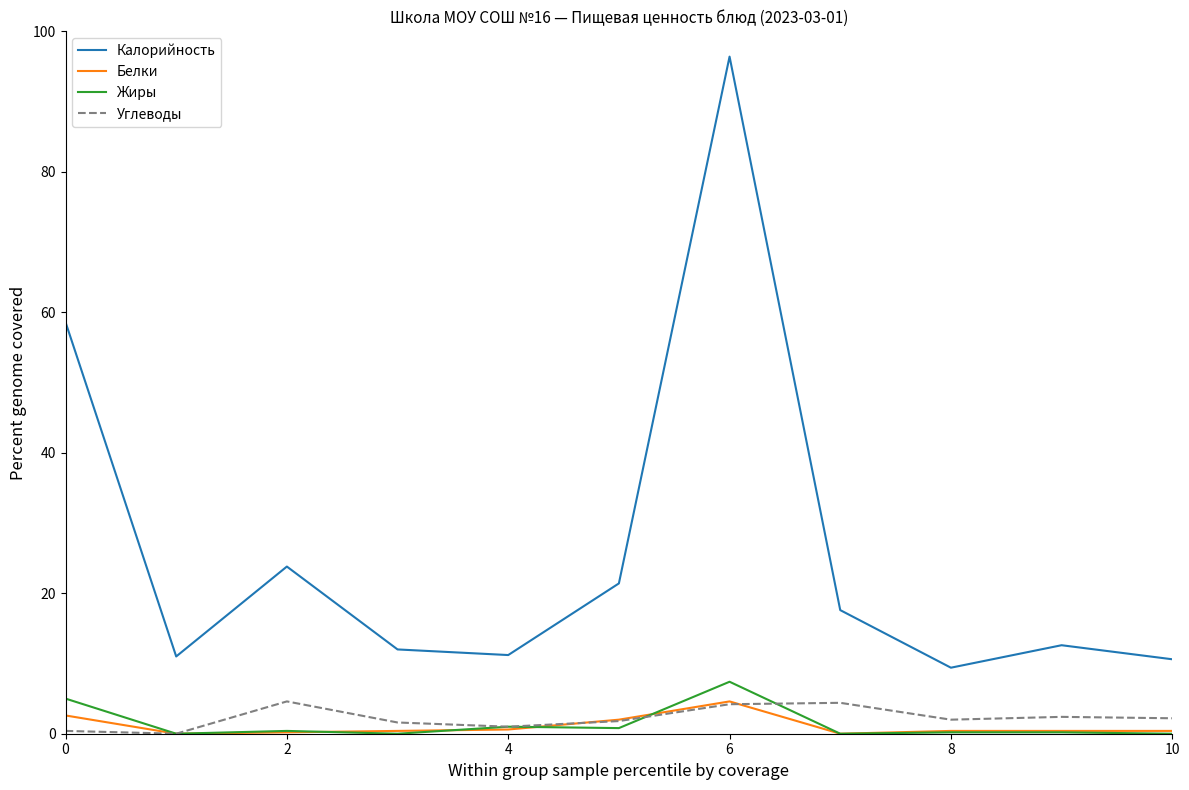

In Белки, how many points are lower than both neighbors (excluding endpoints)?

2